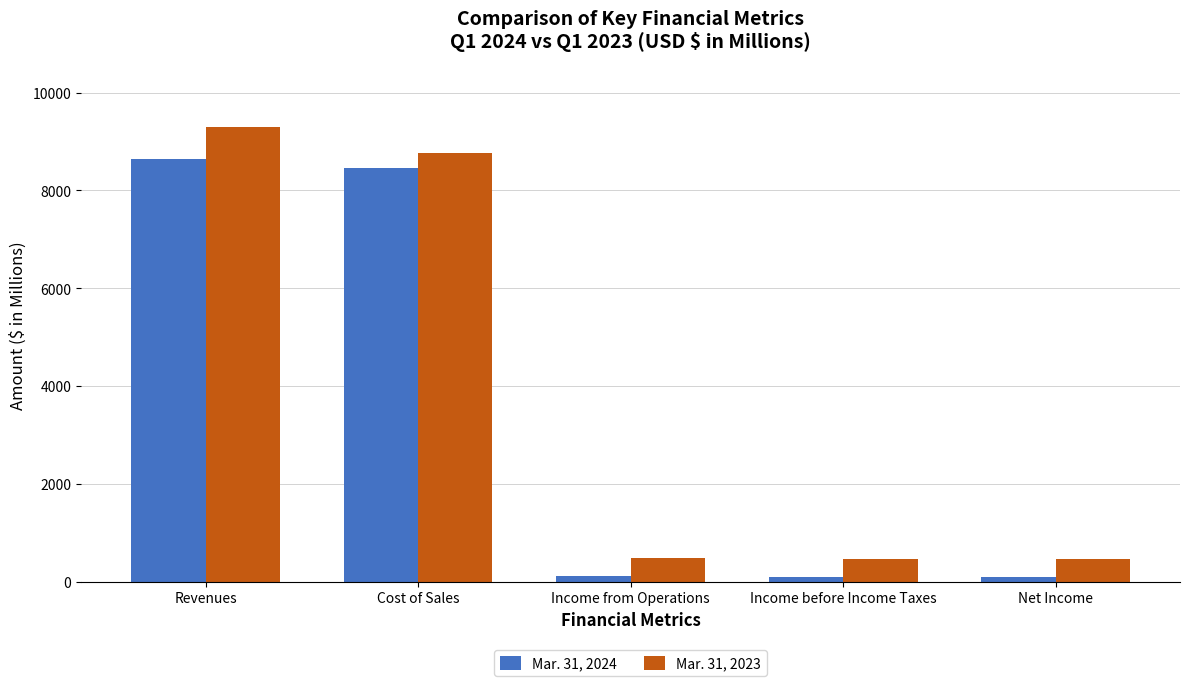

Rank the series by their average value, from highest to lowest.

Mar. 31, 2023, Mar. 31, 2024